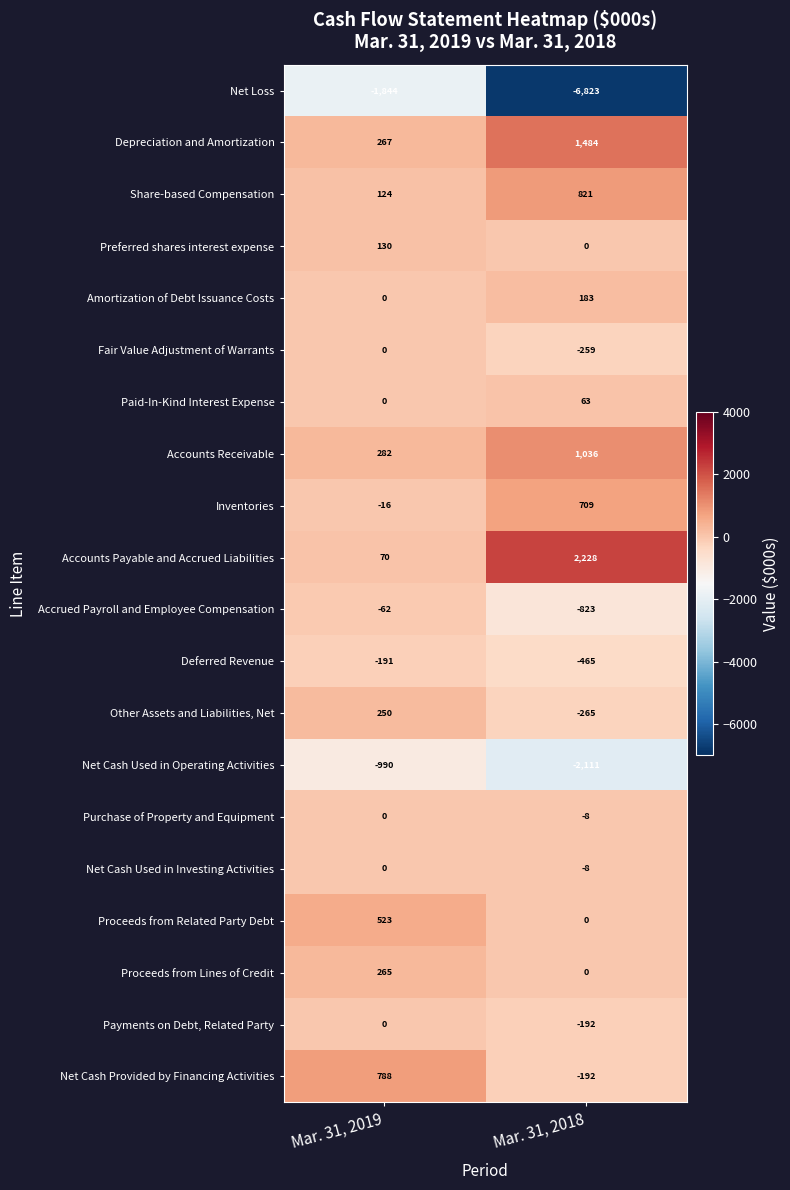

What is the lowest value of the Depreciation and Amortization series?

267